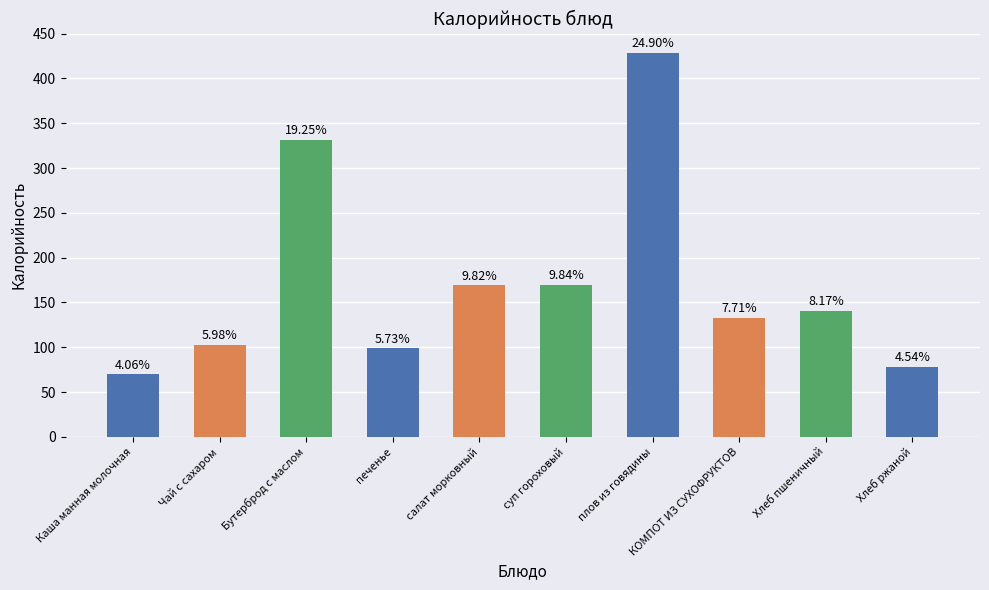

Reading left to right, transcribe all the data shown in this chart.

69.9	103.0	331.4	98.7	169.0	169.3	428.7	132.8	140.6	78.2